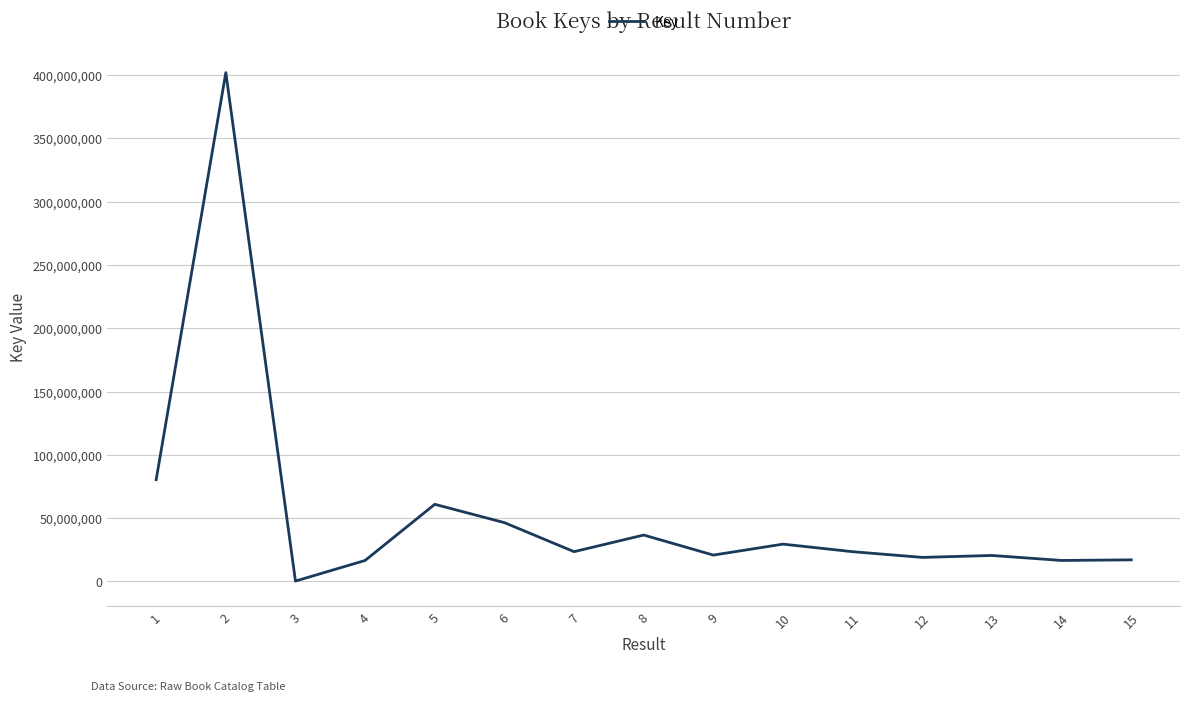

Is this an area chart (filled region under the line)?

No